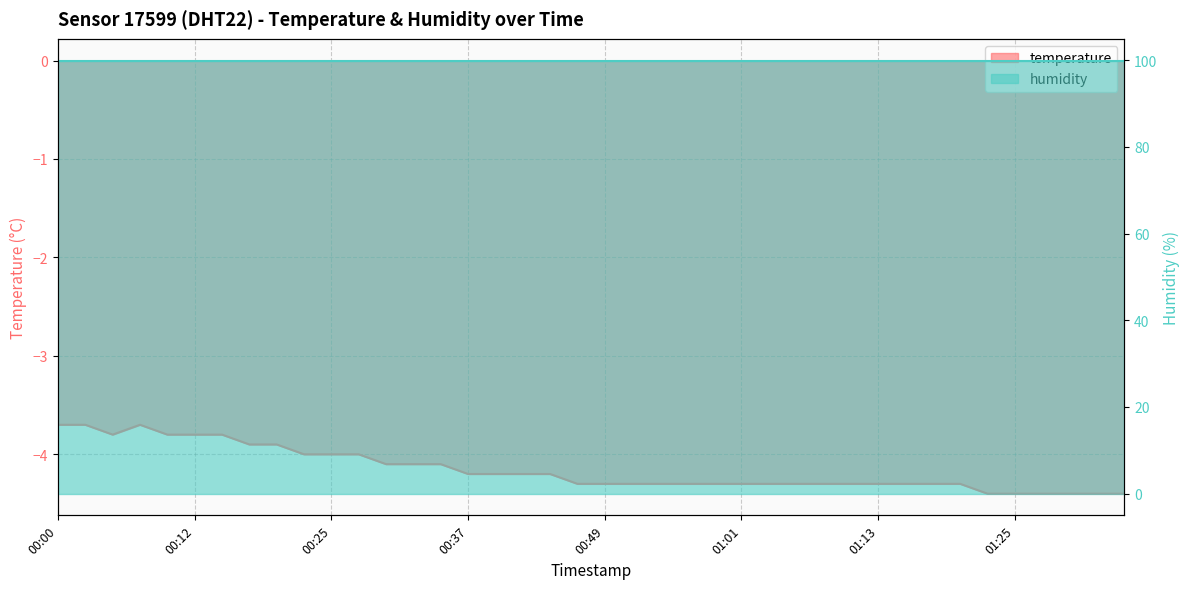

The chart shows a value of -4.0 at 00:27. True or false?

True